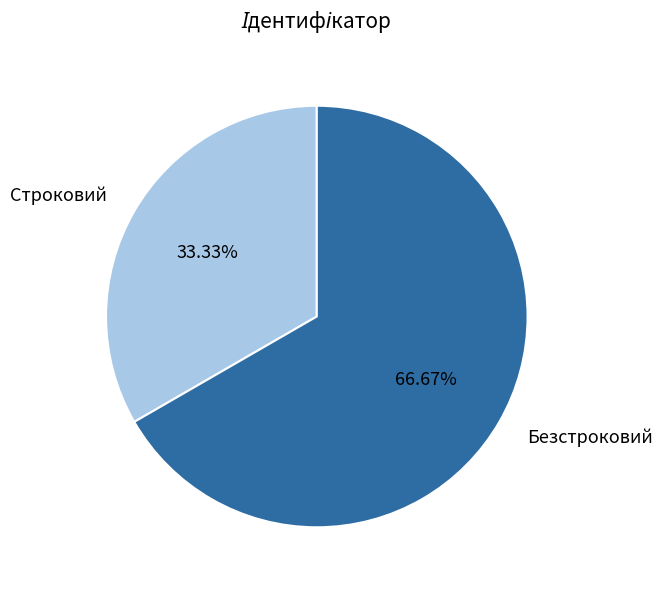

Approximately how many times larger is the value at Строковий compared to Безстроковий?

0.5